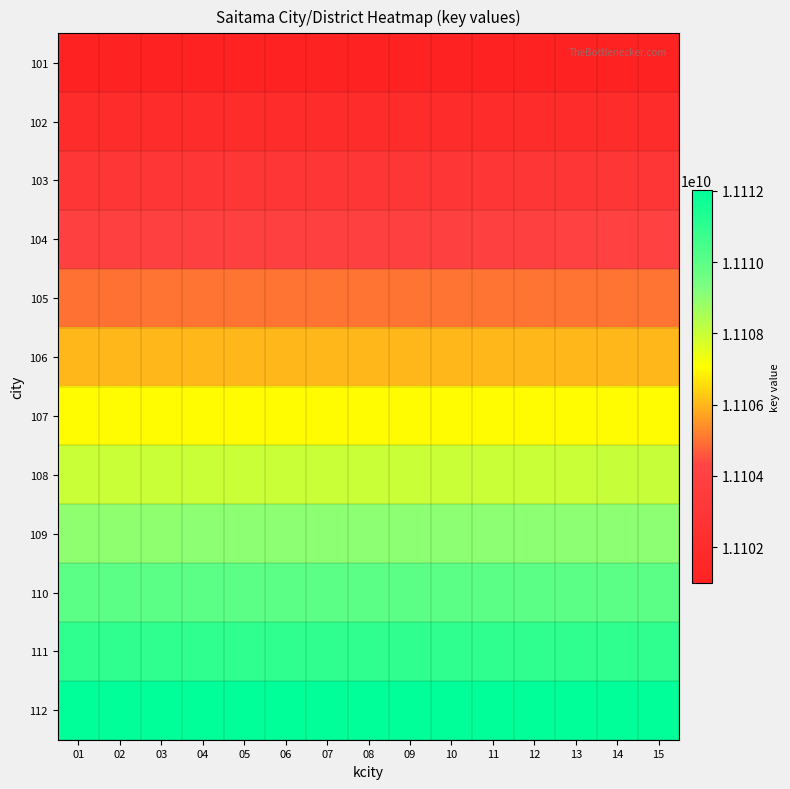

Between 15 and 13, which is larger?

15